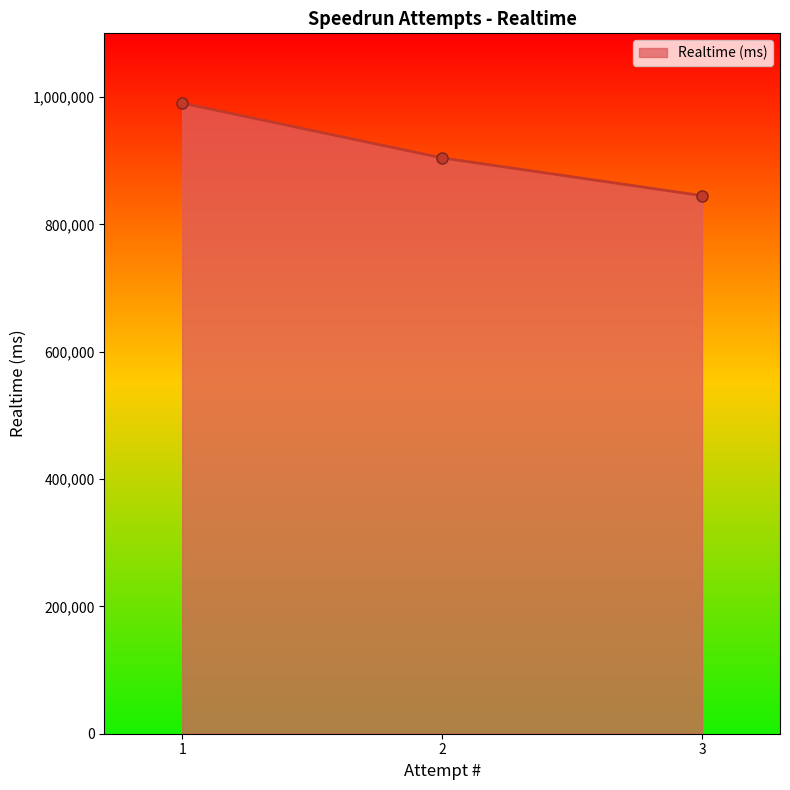

What is the change in value from 2 to 3?

-59293